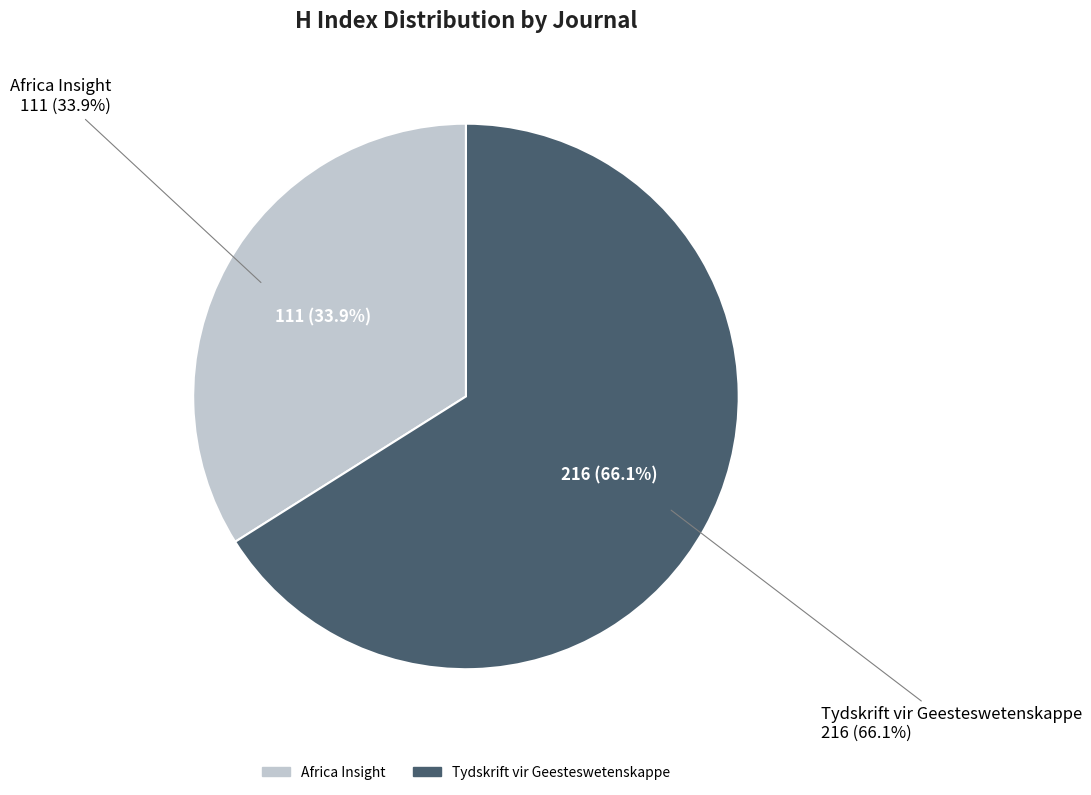

What is the smallest slice in the pie chart?

Africa Insight